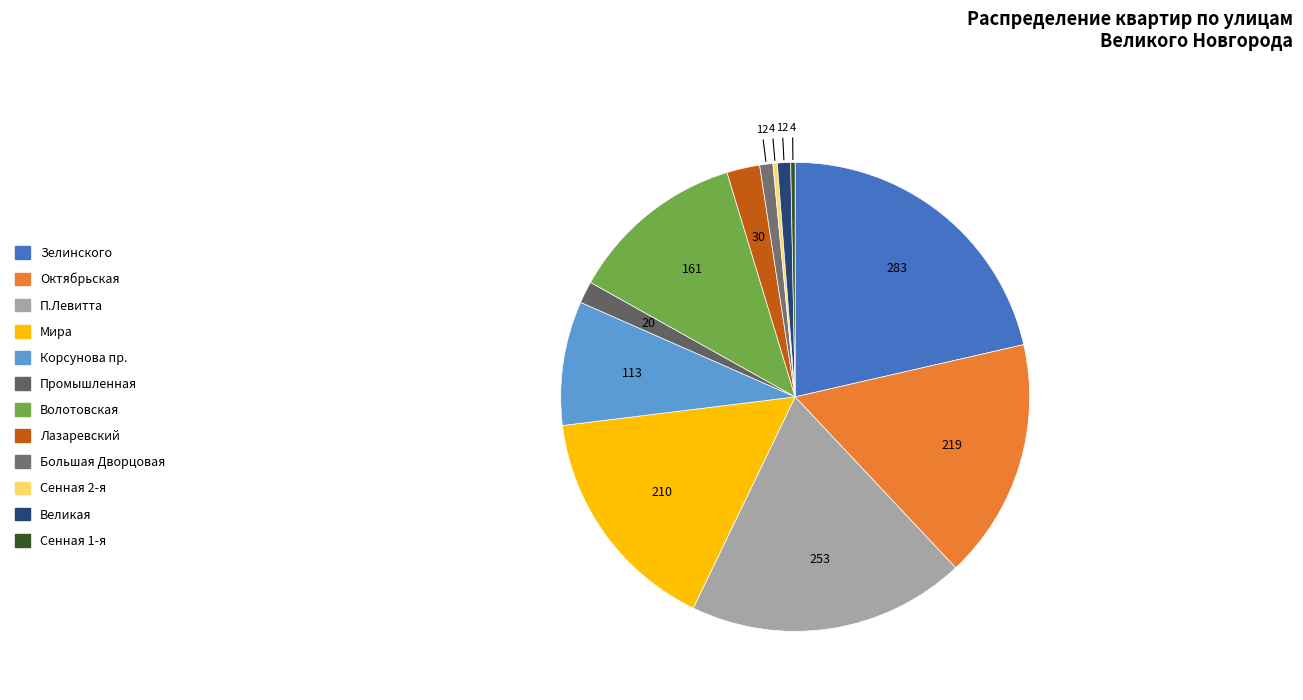

Is it true that Промышленная is 2% of the pie?

True